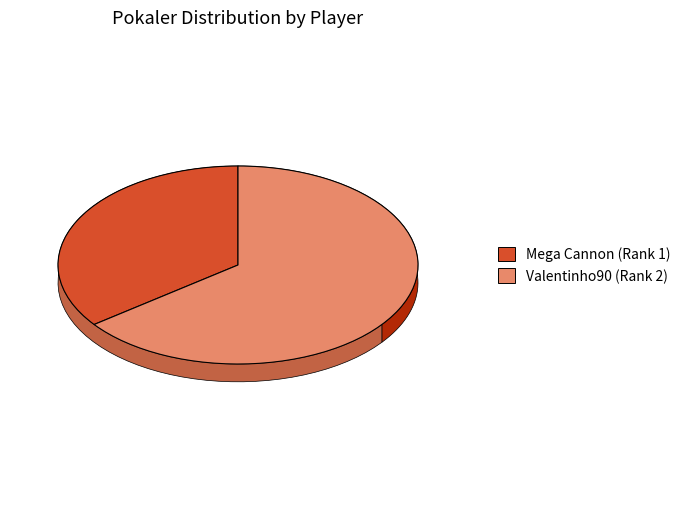

Count the number of slices in the pie.

2